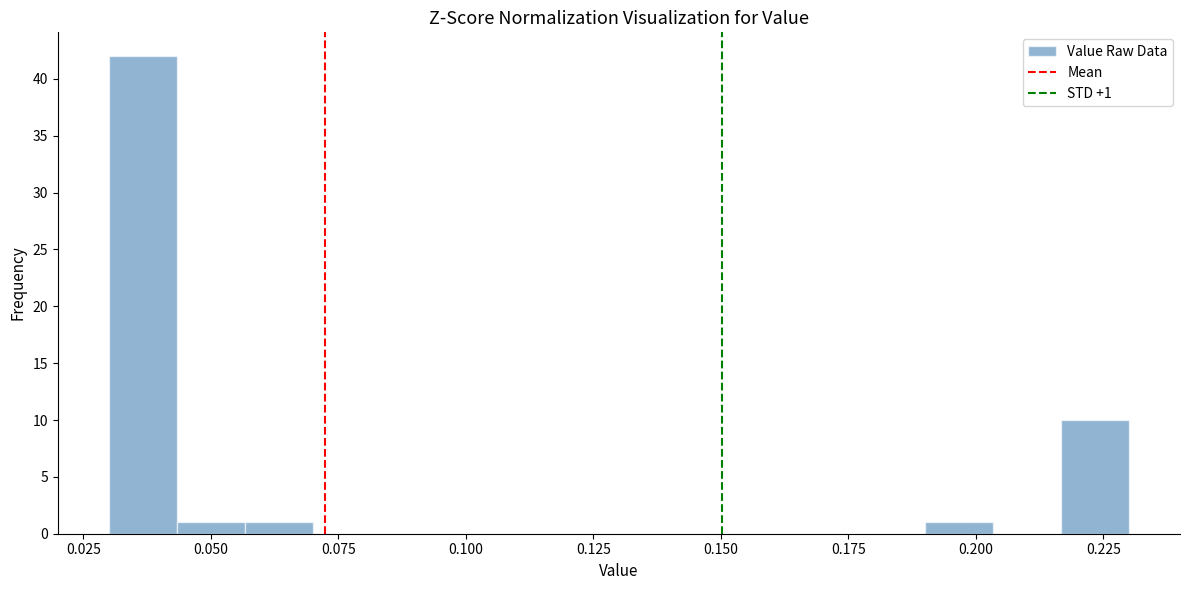

Read against the x-axis, roughly where is the centre of the tallest bar?

0.035